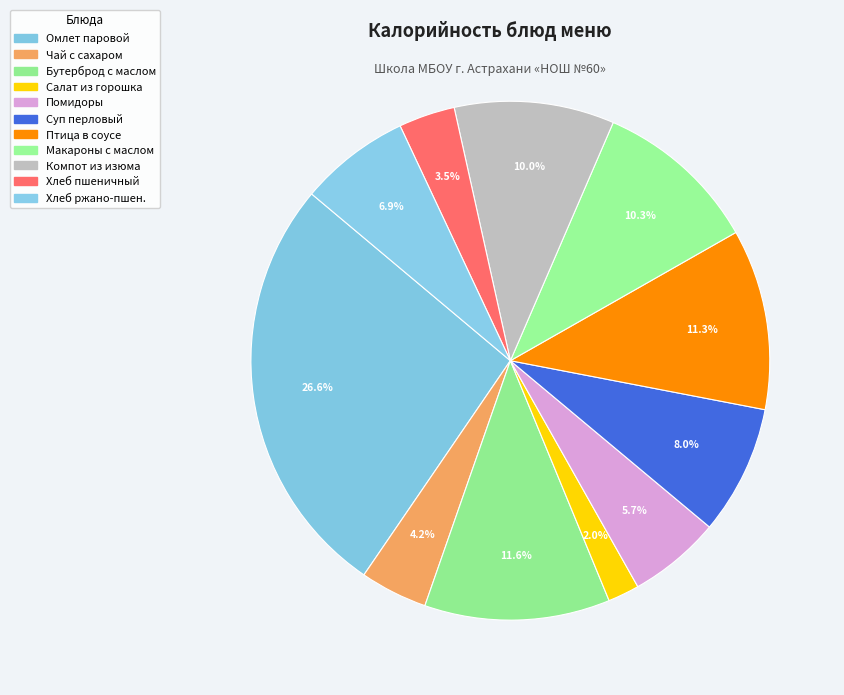

How many segments does this pie chart have?

11